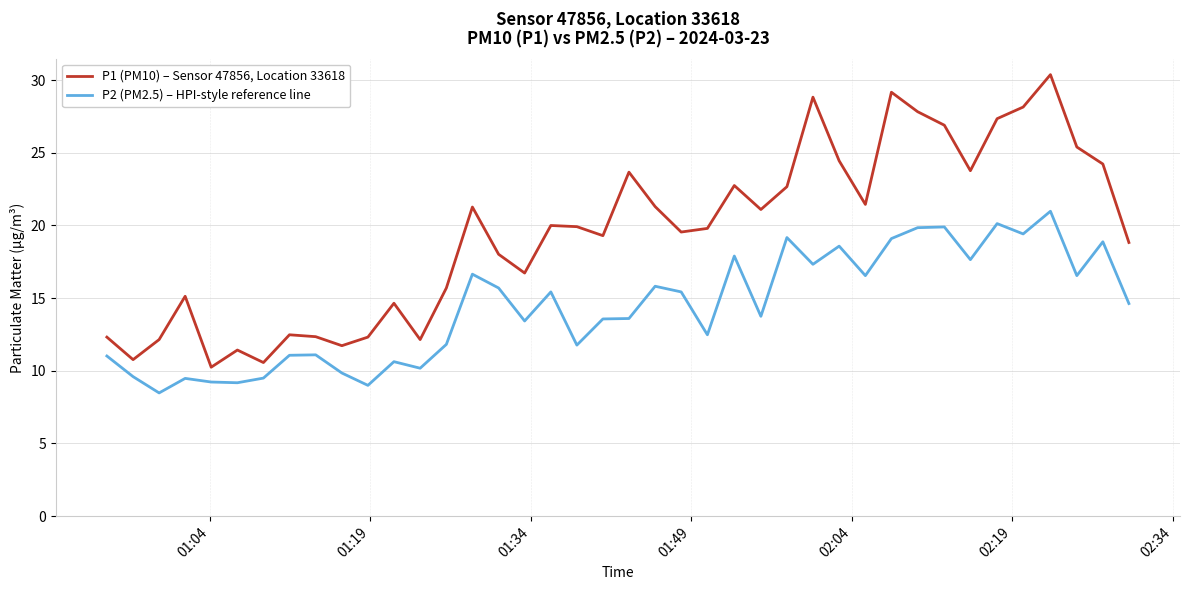

What is the difference between the maximum and minimum values in the P1 (PM10) – Sensor 47856, Location 33618 series?

20.1